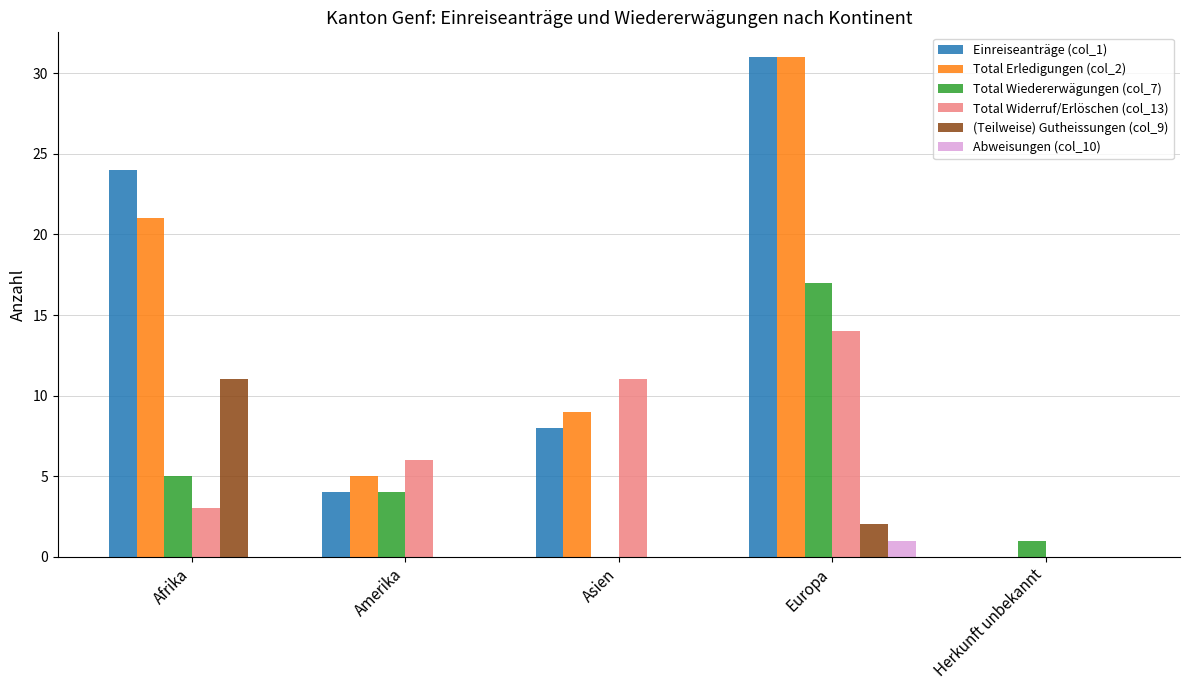

Reading left to right, what are all the values shown in this chart?

Einreiseanträge (col_1): 24	4	8	31	0
Total Erledigungen (col_2): 21	5	9	31	0
Total Wiedererwägungen (col_7): 5	4	0	17	1
Total Widerruf/Erlöschen (col_13): 3	6	11	14	0
(Teilweise) Gutheissungen (col_9): 11	0	0	2	0
Abweisungen (col_10): 0	0	0	1	0